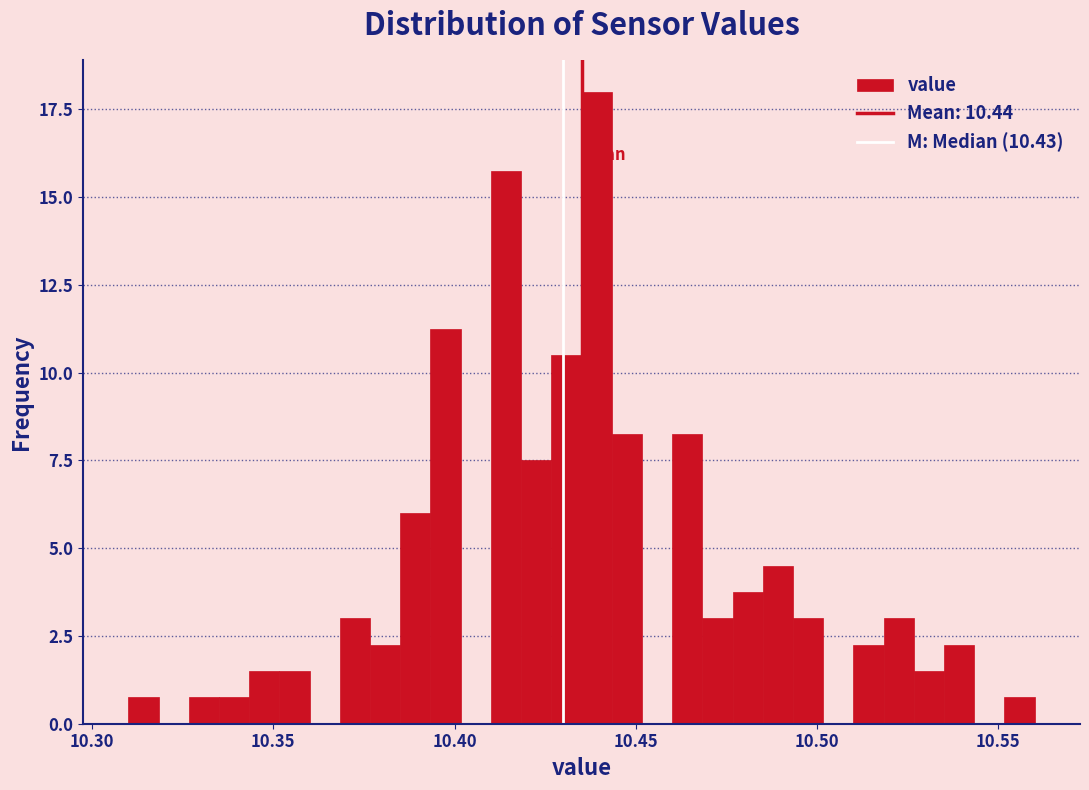

Around what value on the x-axis is the tallest bar? Give the approximate position of its centre, as read against the axis.

10.440